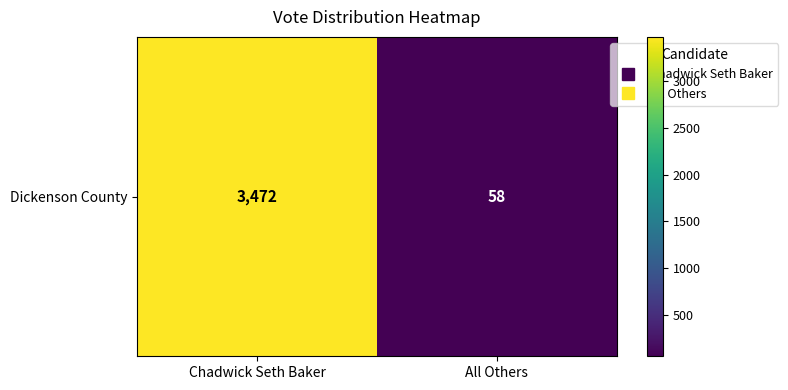

Count the number of data series in this chart.

1